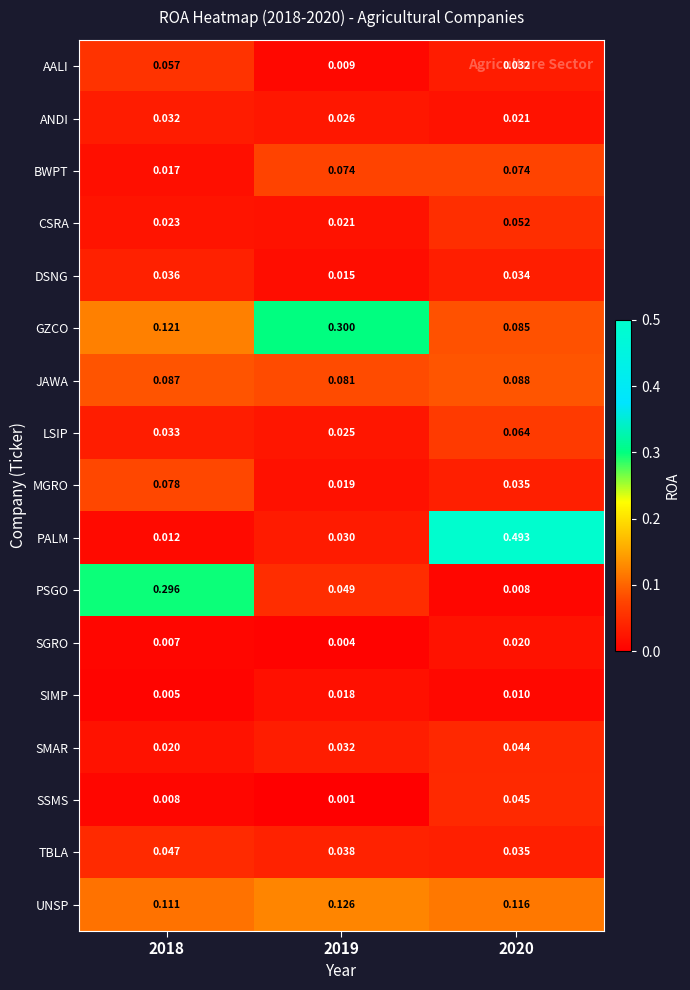

Which series has the largest total across all categories?

PALM